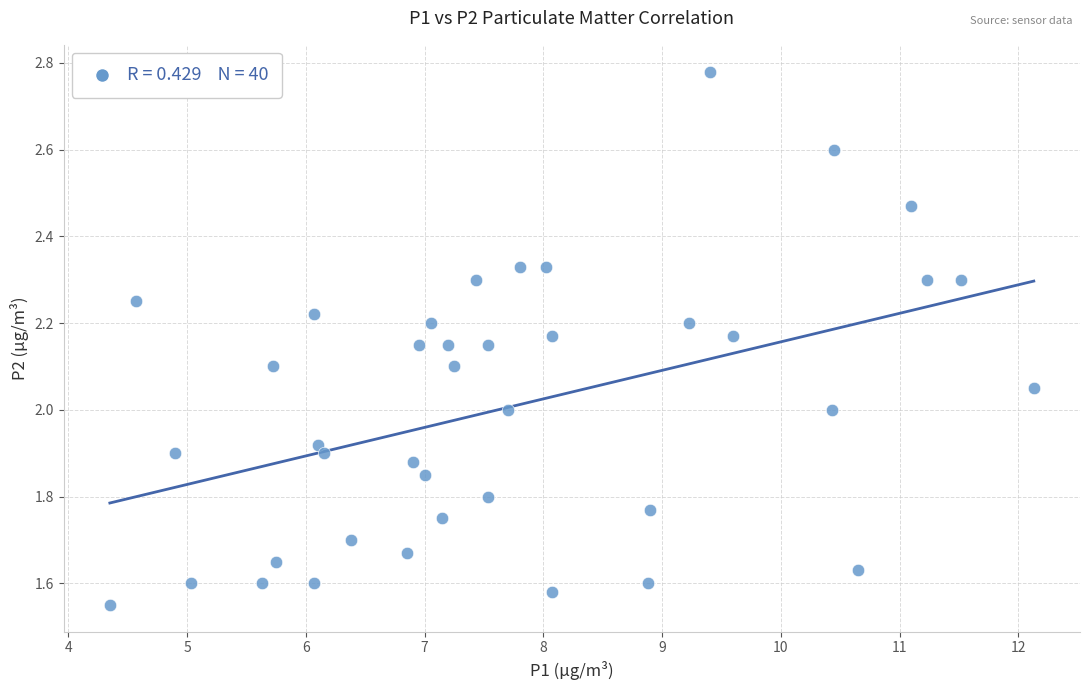

What is the range of X values (max minus min)?

7.8